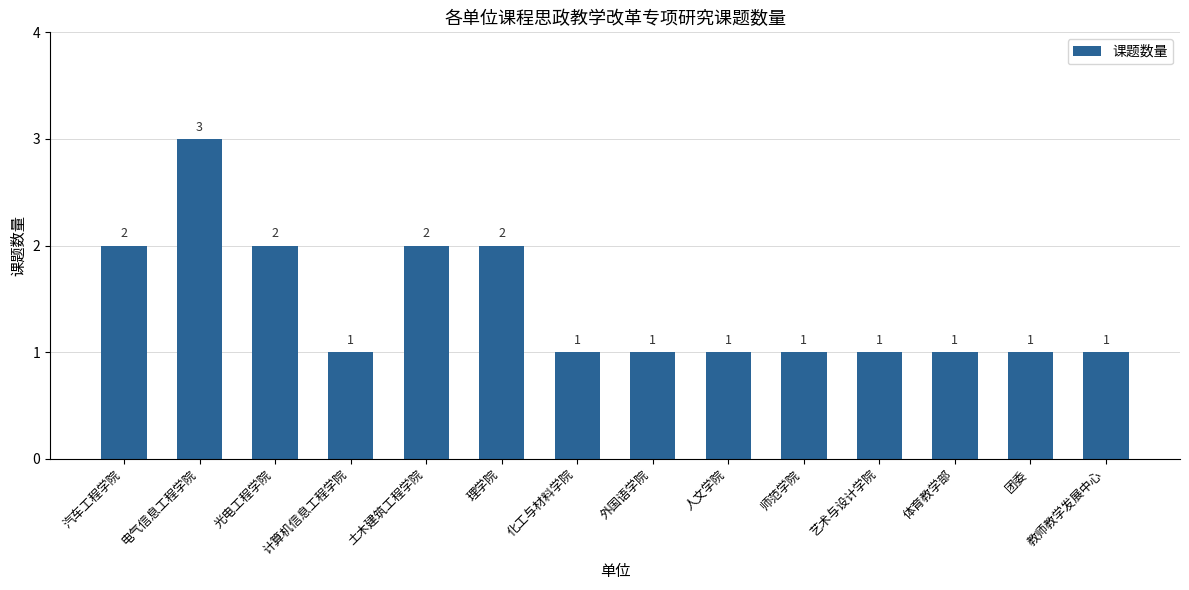

Approximately how many times larger is the value at 体育教学部 compared to 汽车工程学院?

0.5